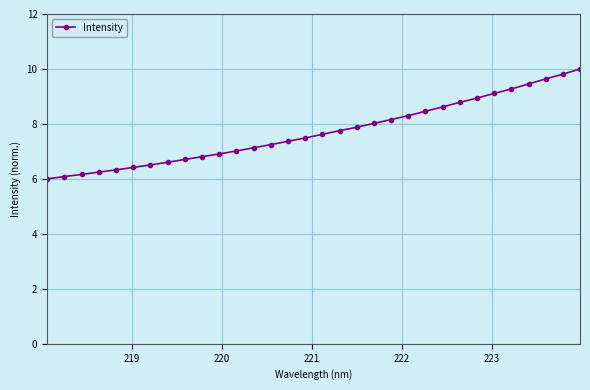

What is the maximum value shown in the chart?

10.0